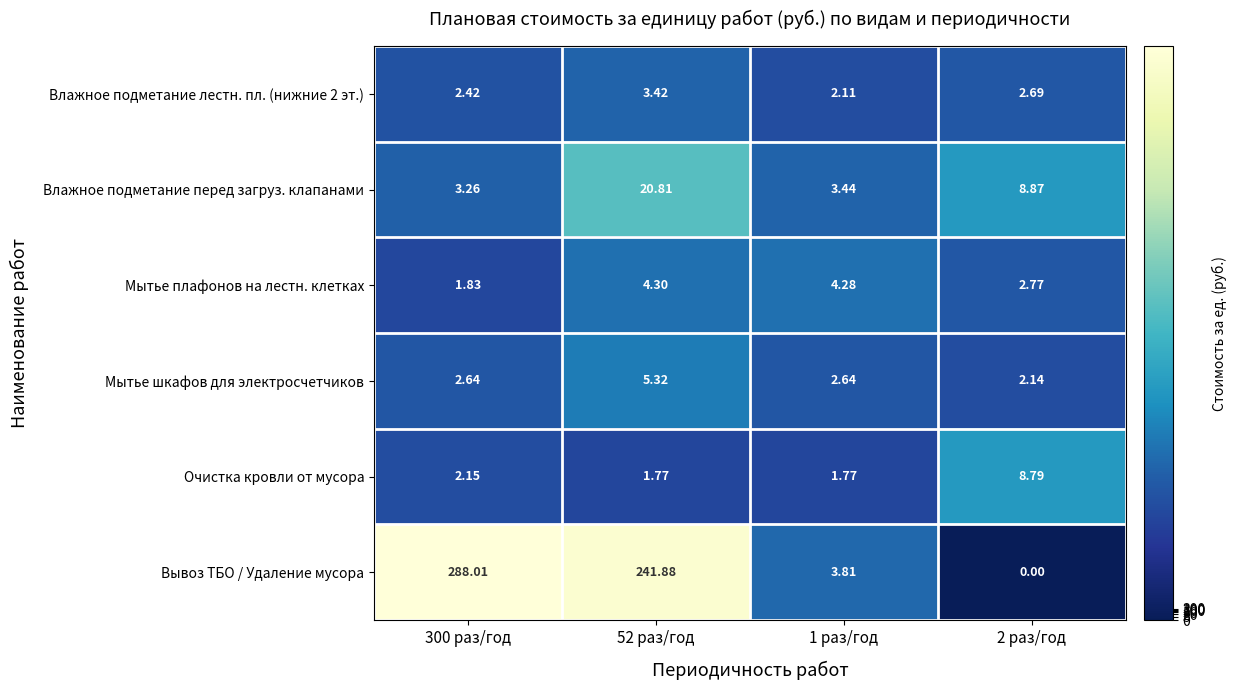

Count the number of data series in this chart.

6